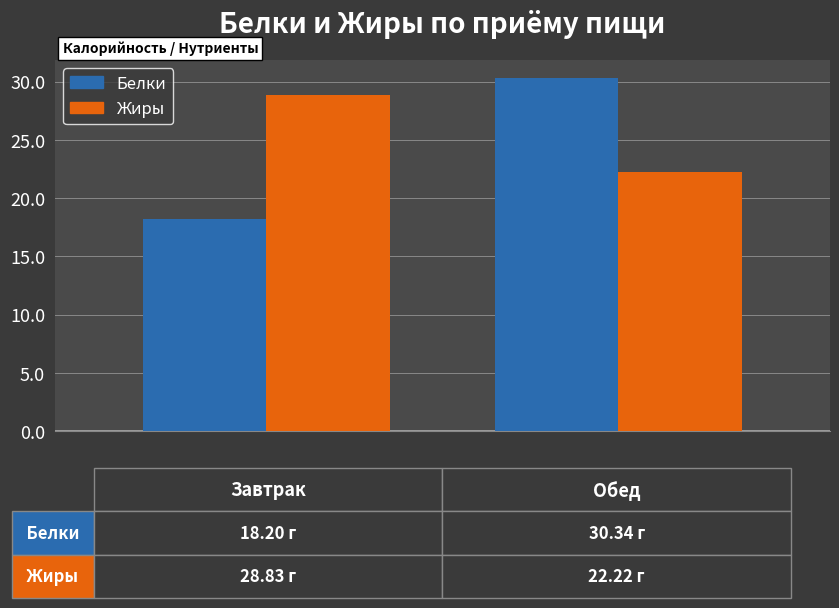

What is the difference between the maximum and minimum values in the Жиры series?

6.6